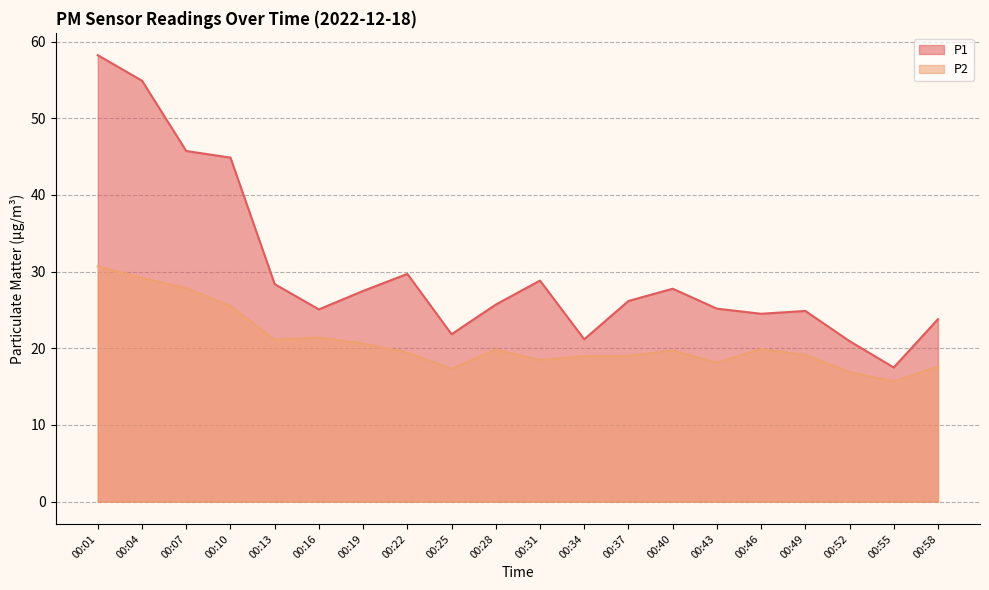

How many categories are shown in the chart?

20